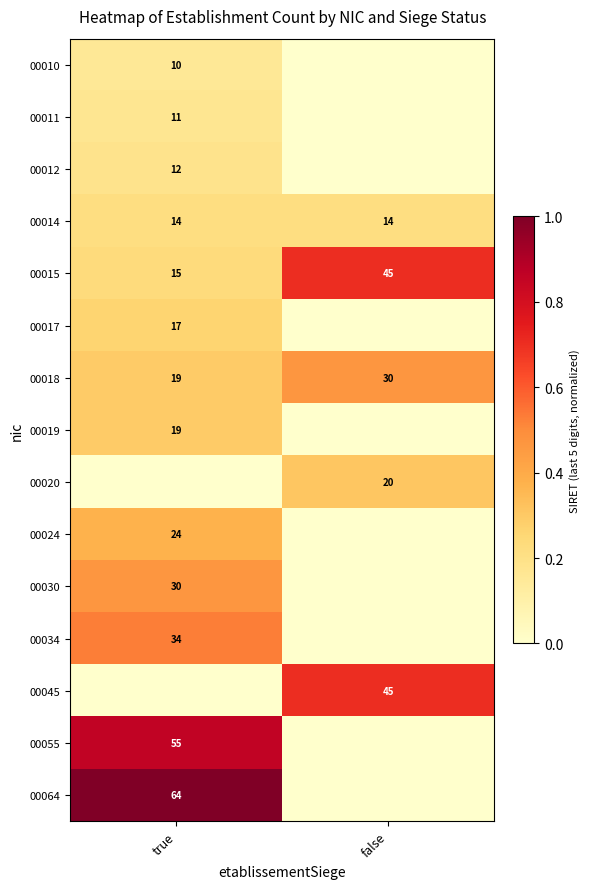

Is the value of 00019 at true greater than the value of 00045 at false?

No